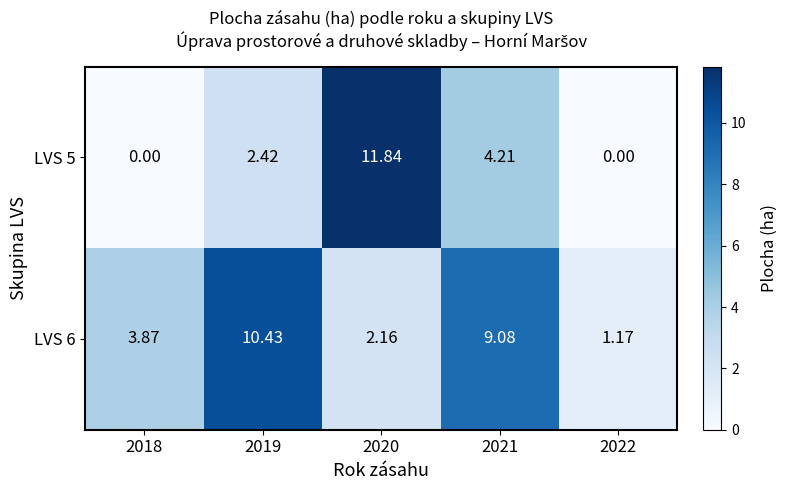

Count the number of data series in this chart.

2